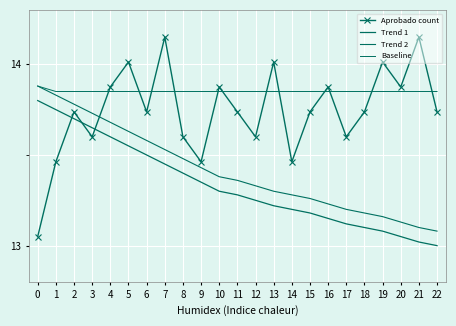

List the labels in order of Aprobado count value, smallest first.

0, 1, 9, 14, 3, 8, 12, 17, 2, 6, 11, 15, 18, 22, 4, 10, 16, 20, 5, 13, 19, 7, 21